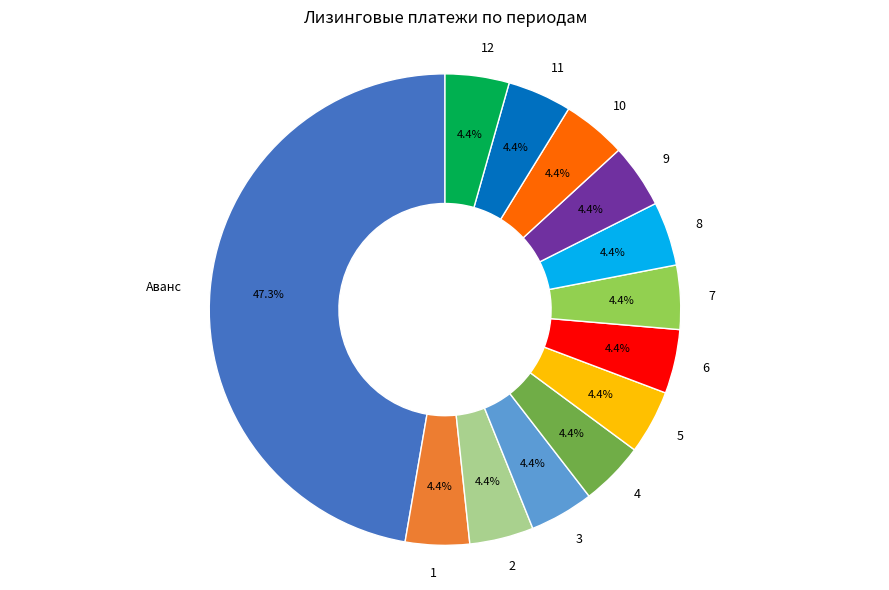

How many segments does this pie chart have?

13